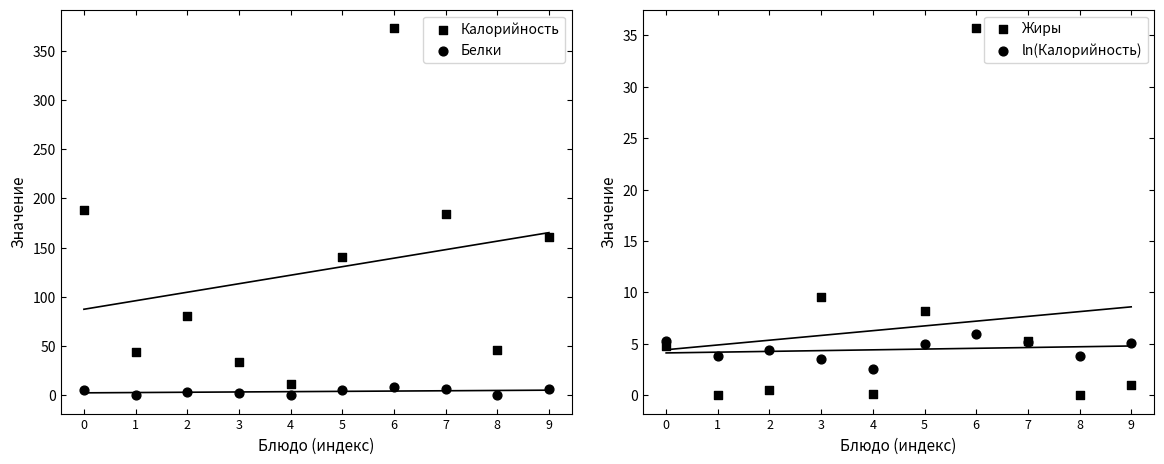

Which series has the largest Y range (max minus min)?

Калорийность